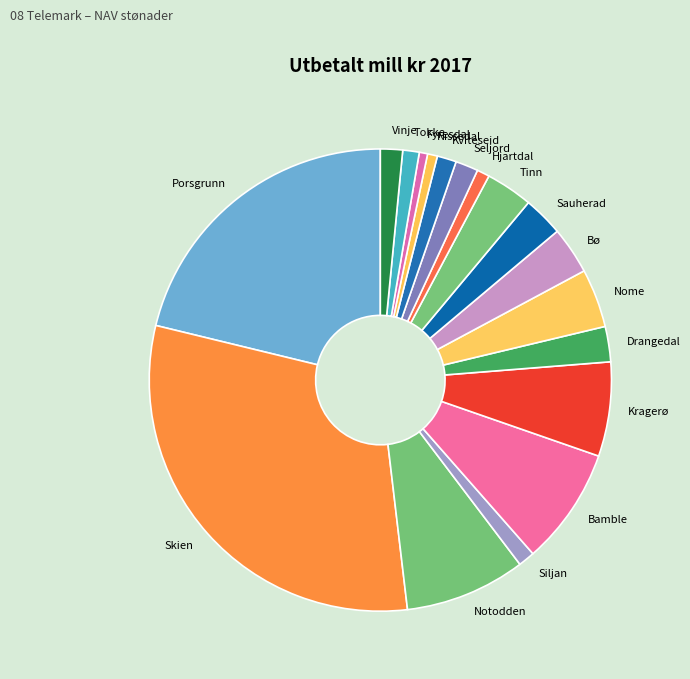

The Nissedal slice represents 11% of the pie. True or false?

False